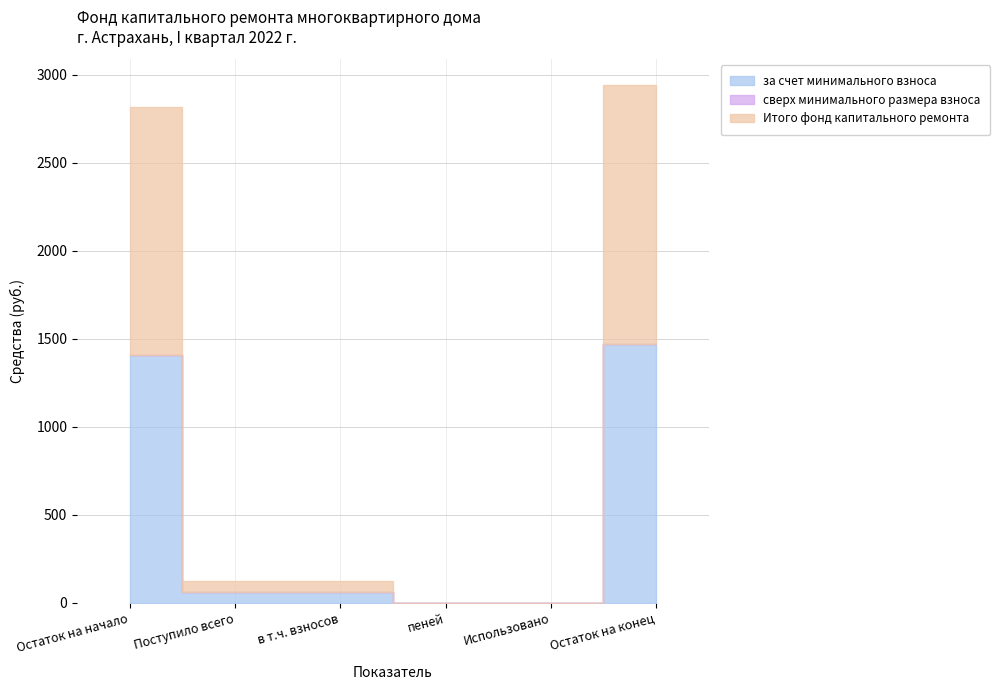

Reading left to right, transcribe all the data shown in this chart.

за счет минимального взноса: 1409.4	61.7	61.7	0.0	0.0	1471.1
сверх минимального размера взноса: 0.0	0.0	0.0	0.0	0.0	0.0
Итого фонд капитального ремонта: 1409.4	61.7	61.7	0.0	0.0	1471.1